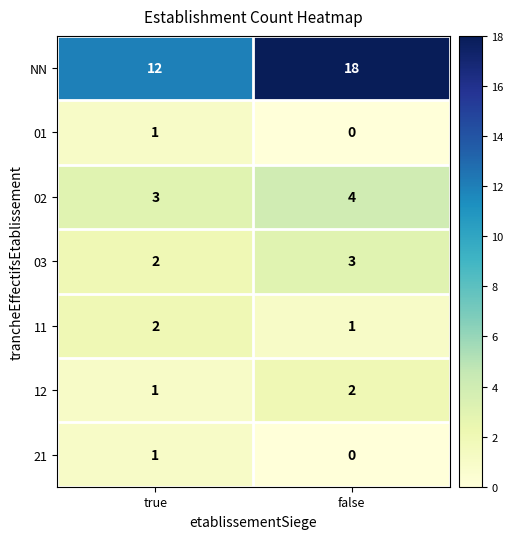

The value of 12 at true is 1. True or false?

True